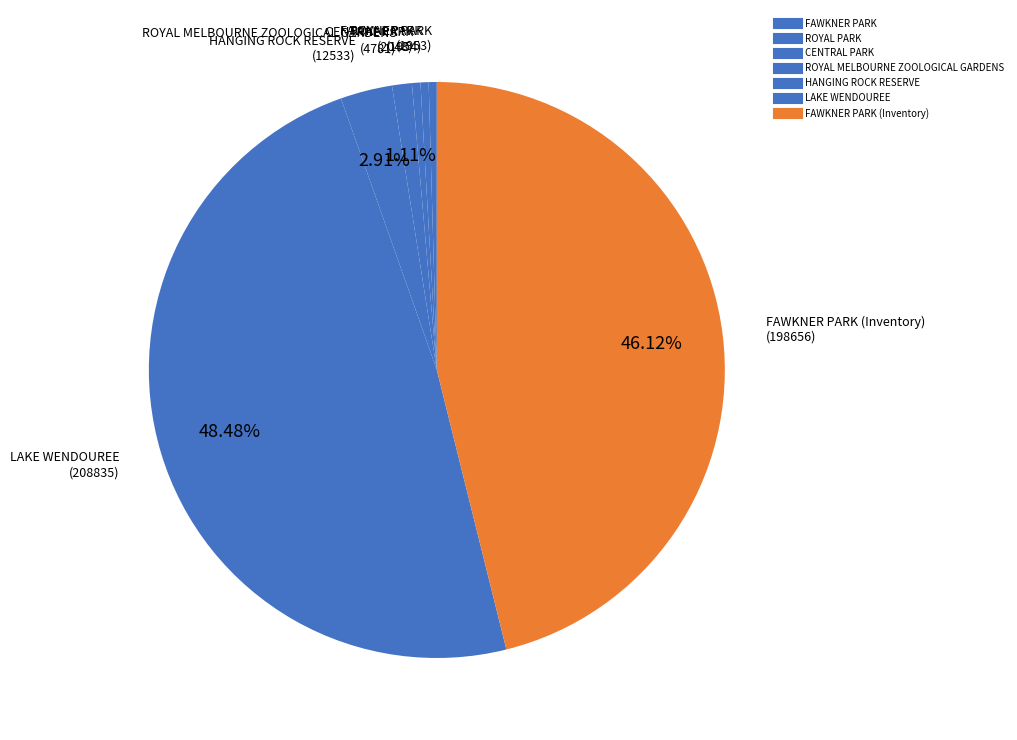

What is the smallest slice in the pie chart?

FAWKNER PARK